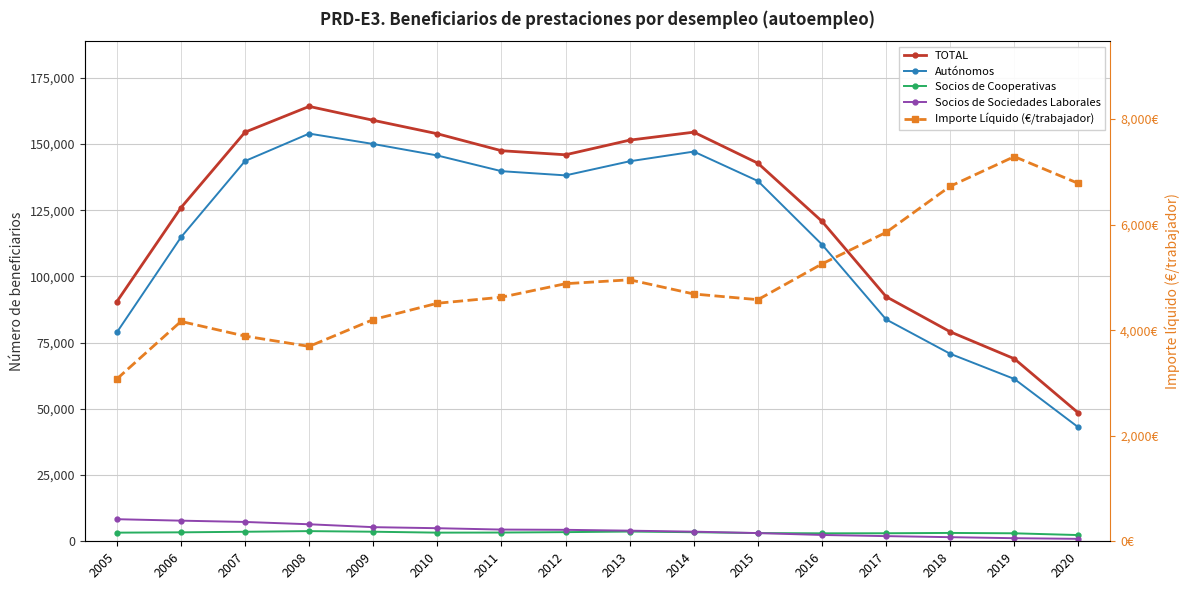

Rank the categories by Socios de Sociedades Laborales value from lowest to highest.

2020, 2019, 2018, 2017, 2016, 2015, 2014, 2013, 2012, 2011, 2010, 2009, 2008, 2007, 2006, 2005